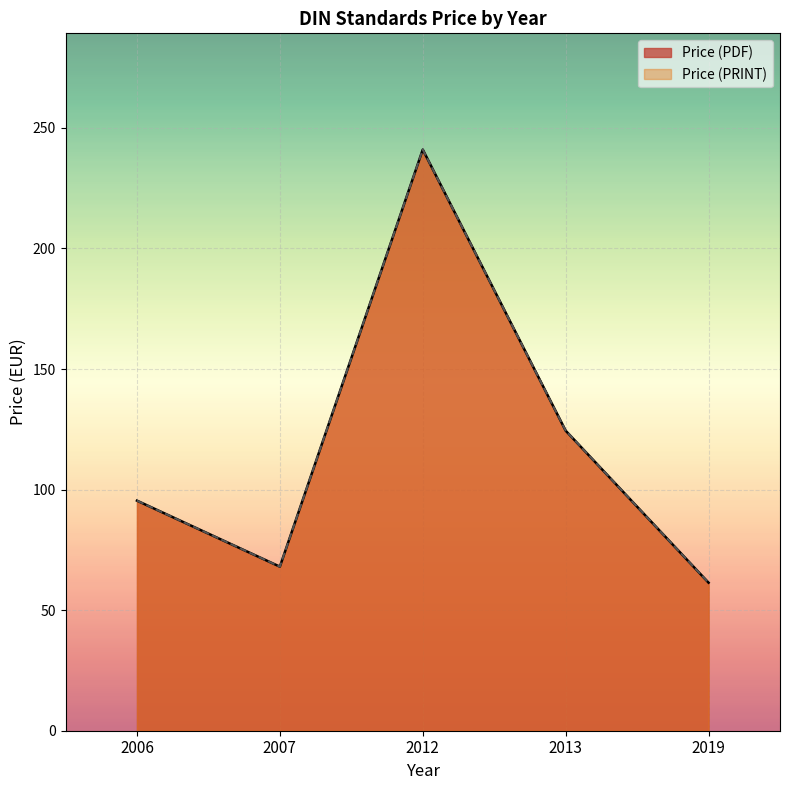

What is the approximate value of Price (PDF) at 2006?

95.4